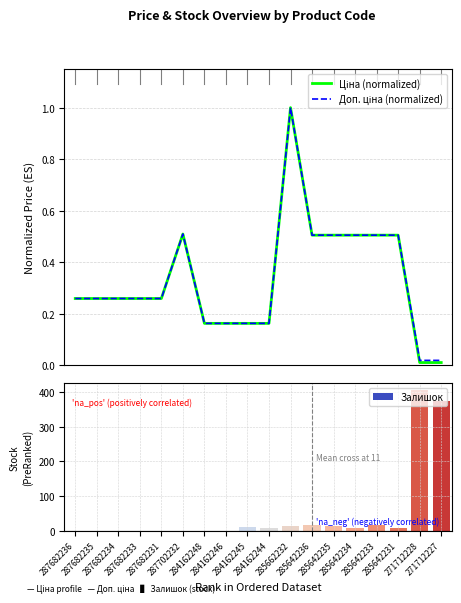

Between 287682235 and 284162245, which series saw the biggest shift?

Ціна (normalized)